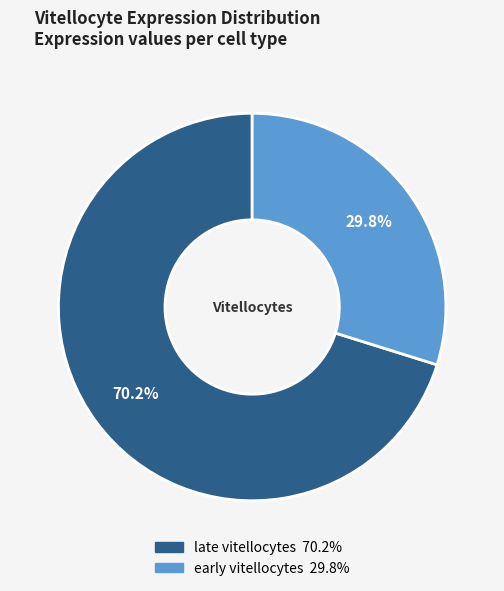

Does late vitellocytes account for over 50% of the chart?

Yes